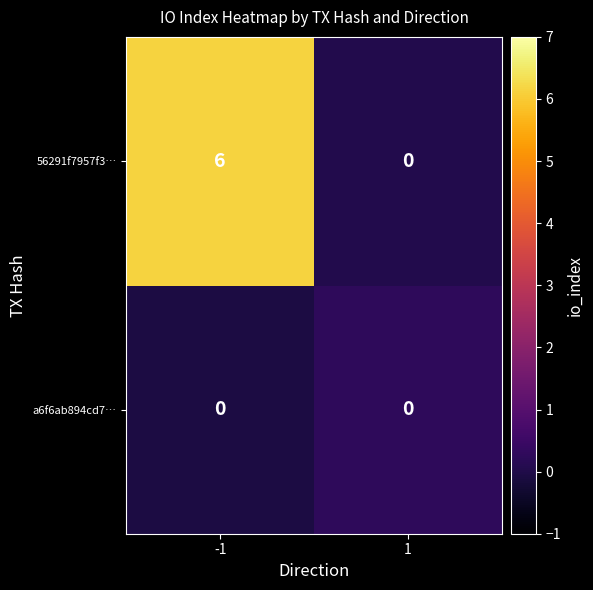

Is it true that a6f6ab894cd7… equals 0 at 1?

True